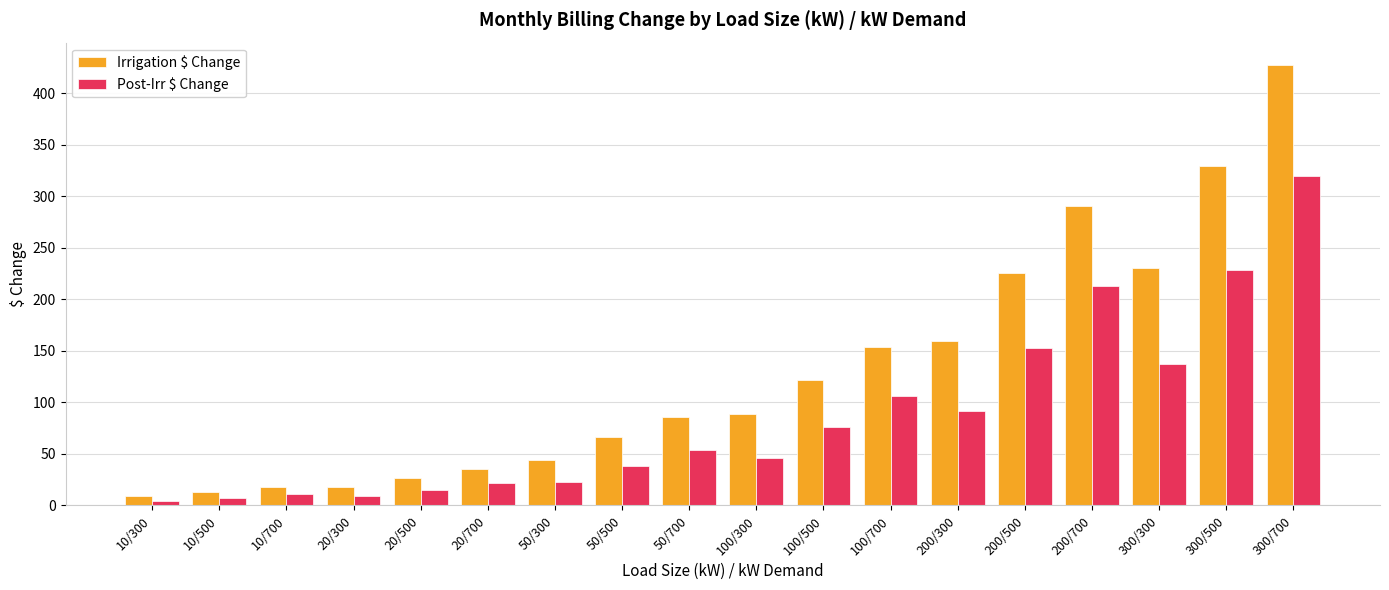

The Post-Irr $ Change series shows 38.0 at 50/500. True or false?

True